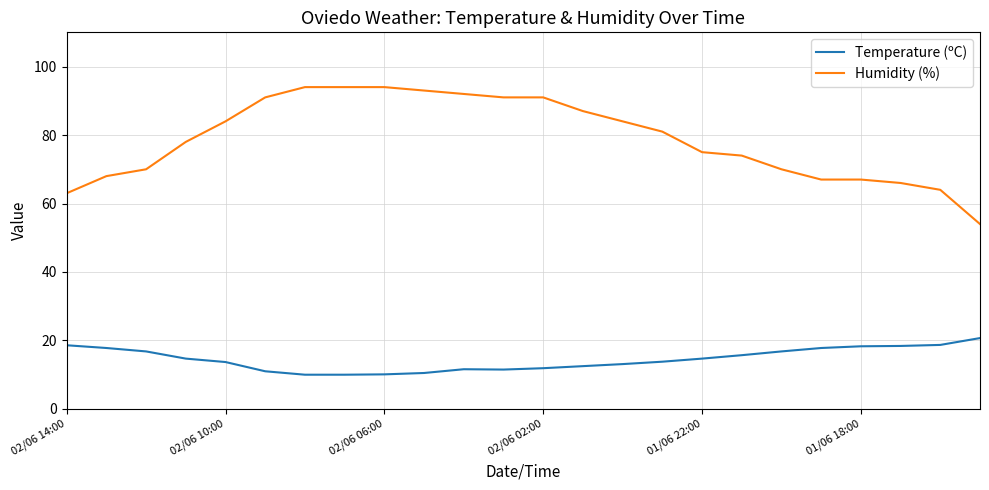

Which series has the largest range (max minus min)?

Humidity (%)